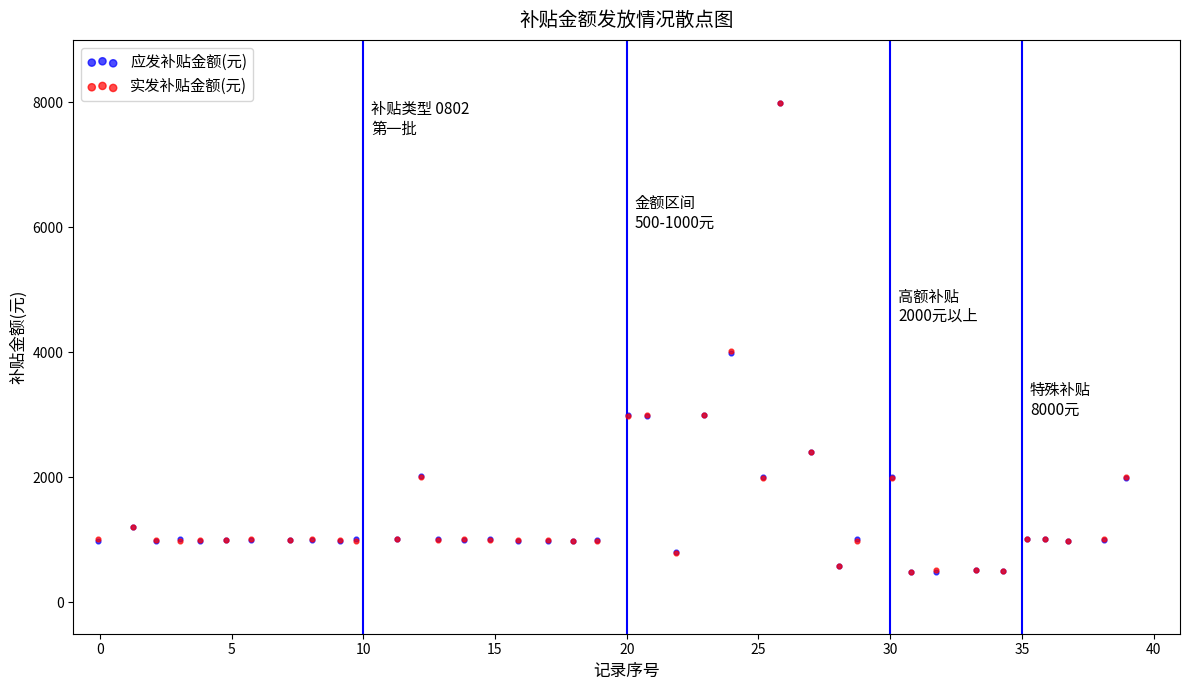

What are all the series names shown in the legend?

应发补贴金额(元), 实发补贴金额(元)